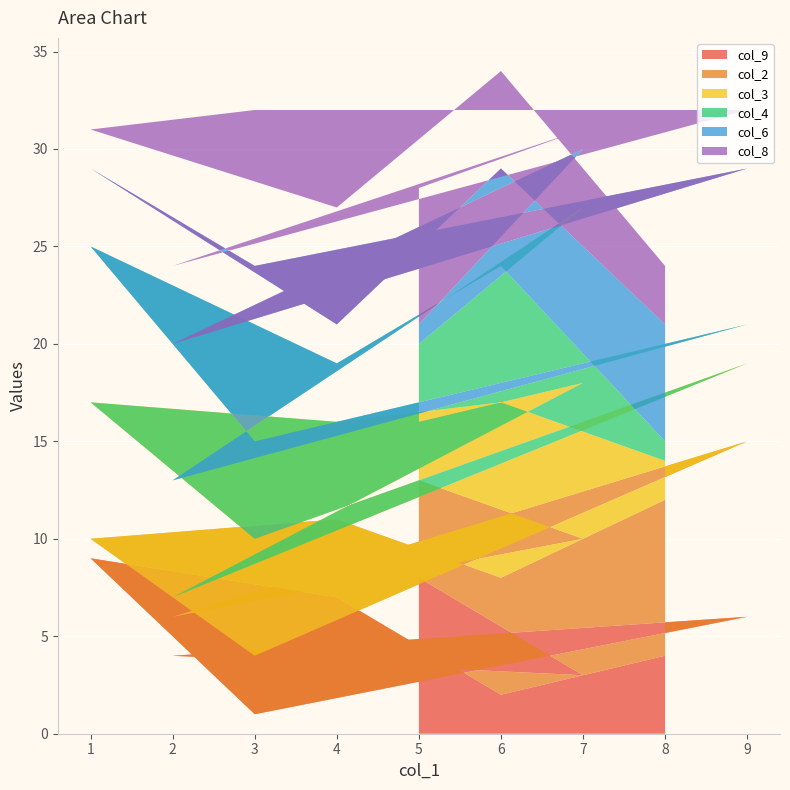

True or false: col_9 has a value of 1 at 7.

False